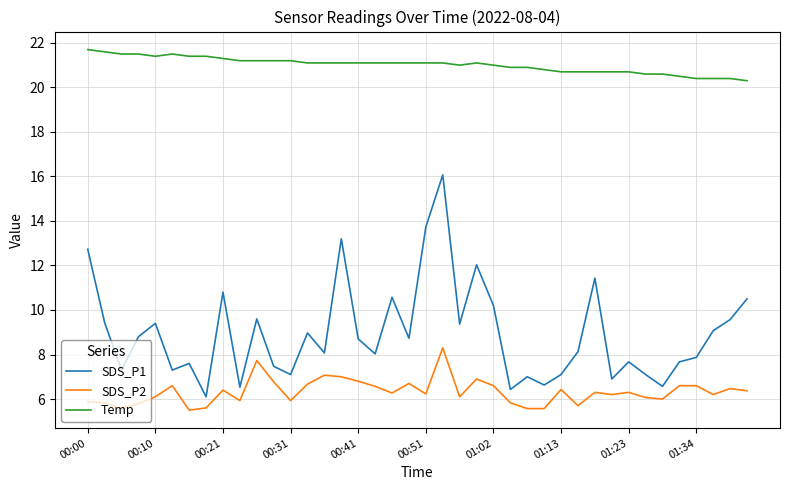

How many lines are shown in the chart?

3